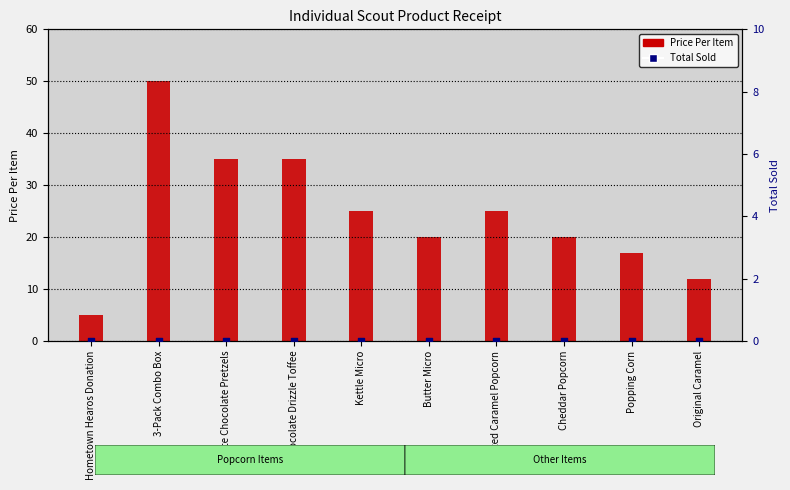

What are all the series names shown in the legend?

Price Per Item, Total Sold